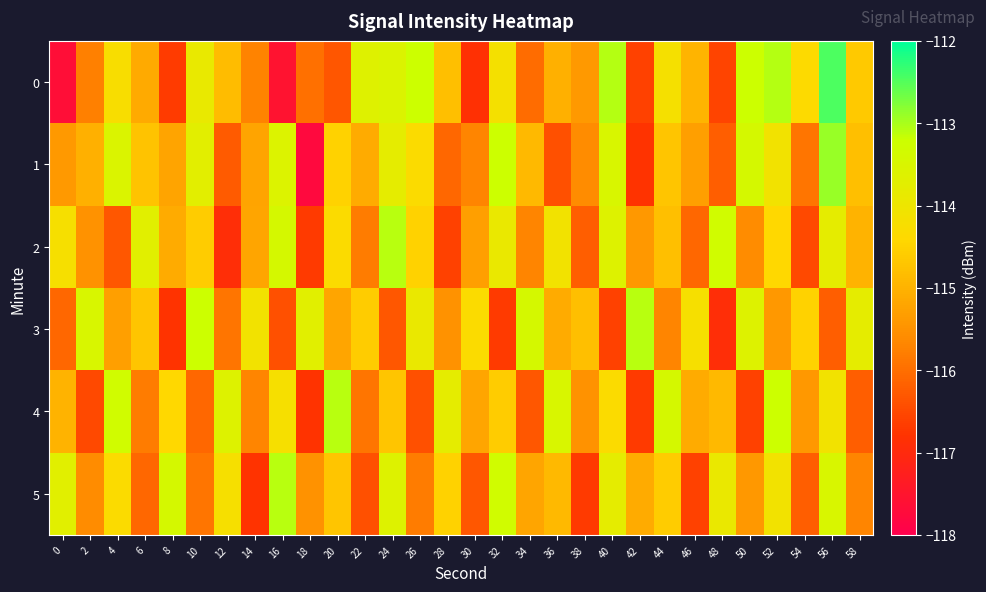

Reading left to right, transcribe all the data shown in this chart.

0: 0=-117.7	2=-115.8	4=-114.2	6=-115.1	8=-116.7	10=-113.9	12=-114.9	14=-115.7	16=-117.5	18=-116.0	20=-116.3	22=-113.6	24=-113.5	26=-113.2	28=-114.8	30=-116.8	32=-114.1	34=-116.0	36=-115.0	38=-115.4	40=-113.1	42=-116.6	44=-114.2	46=-115.0	48=-116.6	50=-113.2	52=-113.1	54=-114.4	56=-112.5	58=-114.6
1: 0=-115.4	2=-115.0	4=-113.5	6=-114.7	8=-115.2	10=-113.7	12=-116.2	14=-115.2	16=-113.6	18=-117.8	20=-114.5	22=-115.1	24=-113.8	26=-114.3	28=-116.1	30=-115.7	32=-113.2	34=-114.9	36=-116.4	38=-115.6	40=-113.5	42=-116.8	44=-114.7	46=-115.3	48=-116.2	50=-113.4	52=-114.1	54=-115.9	56=-112.9	58=-114.8
2: 0=-114.2	2=-115.5	4=-116.3	6=-113.7	8=-115.1	10=-114.6	12=-116.9	14=-115.2	16=-113.4	18=-116.7	20=-114.3	22=-115.8	24=-113.1	26=-114.5	28=-116.6	30=-115.3	32=-113.9	34=-115.7	36=-114.1	38=-116.2	40=-113.6	42=-115.4	44=-114.8	46=-116.1	48=-113.3	50=-115.6	52=-114.4	54=-116.5	56=-113.8	58=-115.0
3: 0=-116.1	2=-113.5	4=-115.3	6=-114.7	8=-116.8	10=-113.2	12=-115.9	14=-114.1	16=-116.4	18=-113.7	20=-115.2	22=-114.6	24=-116.3	26=-113.9	28=-115.5	30=-114.3	32=-116.7	34=-113.4	36=-115.1	38=-114.8	40=-116.6	42=-113.1	44=-115.7	46=-114.2	48=-116.9	50=-113.6	52=-115.4	54=-114.5	56=-116.2	58=-113.8
4: 0=-115.0	2=-116.5	4=-113.3	6=-115.8	8=-114.4	10=-116.1	12=-113.6	14=-115.7	16=-114.2	18=-116.8	20=-113.1	22=-115.9	24=-114.7	26=-116.4	28=-113.8	30=-115.2	32=-114.6	34=-116.3	36=-113.5	38=-115.5	40=-114.3	42=-116.7	44=-113.4	46=-115.1	48=-114.9	50=-116.6	52=-113.2	54=-115.4	56=-114.1	58=-116.2
5: 0=-113.7	2=-115.6	4=-114.3	6=-116.1	8=-113.4	10=-115.9	12=-114.2	14=-116.8	16=-113.1	18=-115.5	20=-114.7	22=-116.4	24=-113.6	26=-115.8	28=-114.5	30=-116.3	32=-113.3	34=-115.2	36=-114.9	38=-116.7	40=-113.8	42=-115.1	44=-114.6	46=-116.6	48=-113.9	50=-115.4	52=-114.1	54=-116.2	56=-113.5	58=-115.7